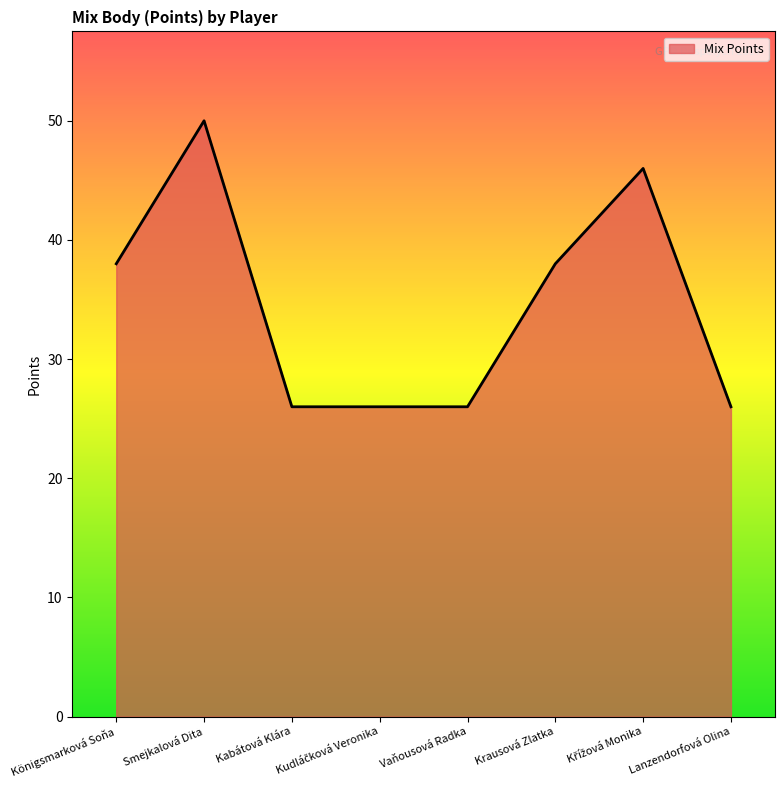

What is the sum of the values at Vaňousová Radka and Lanzendorfová Olina?

52